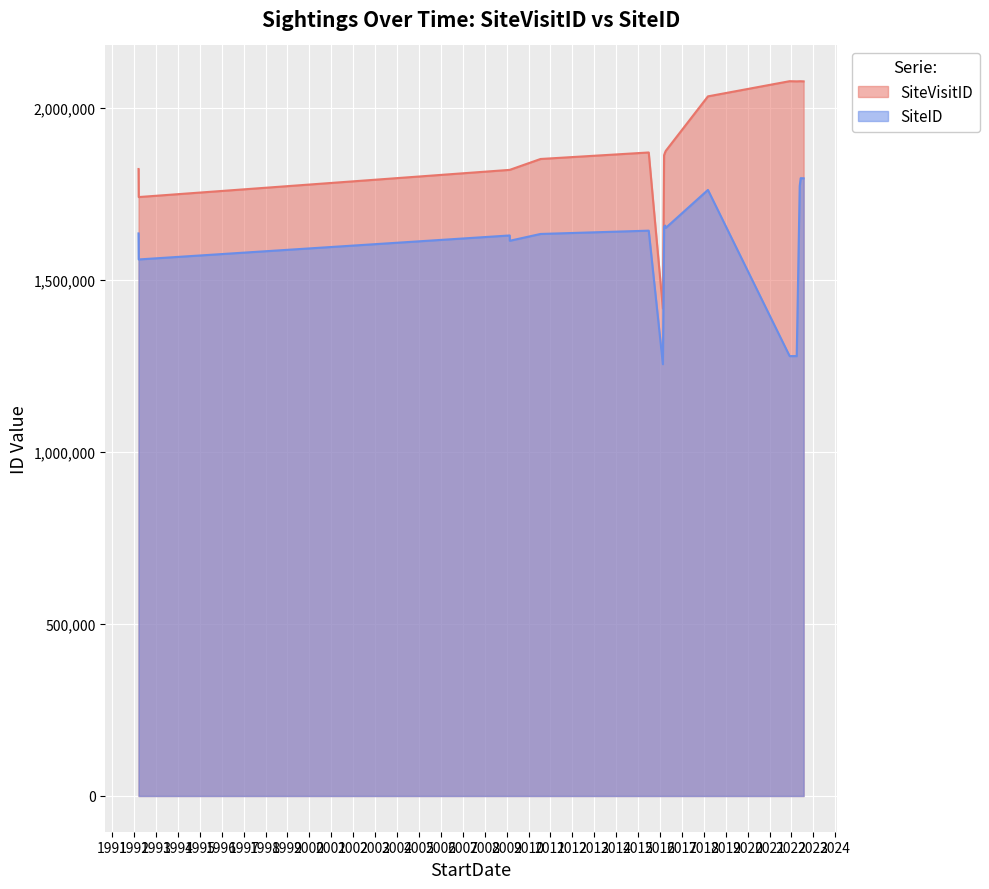

What is the label of the 16th point from the right?

1992-03-18